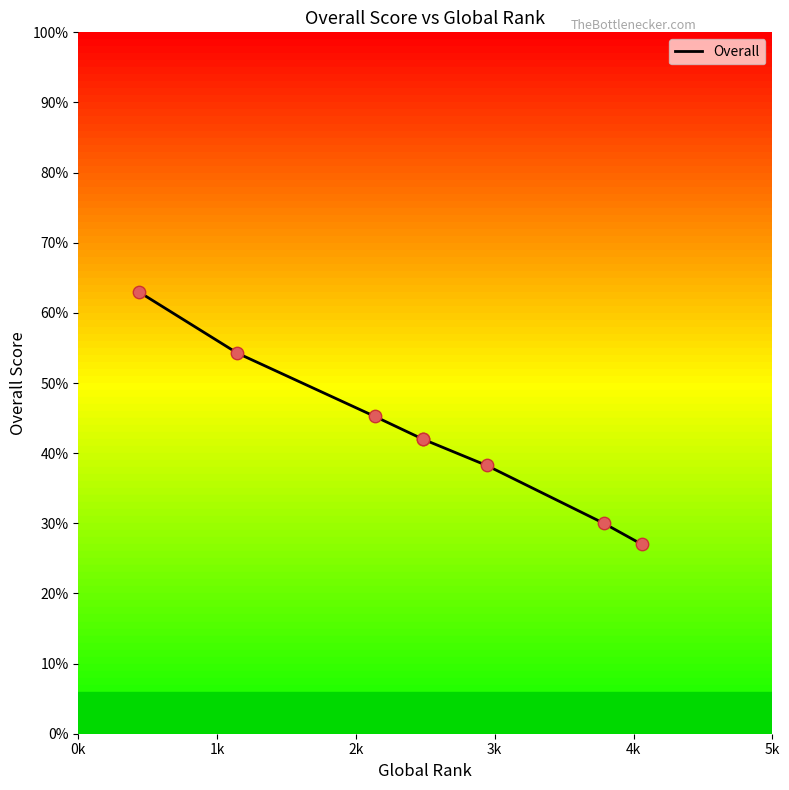

Between 2k and 3k, which is larger?

2k